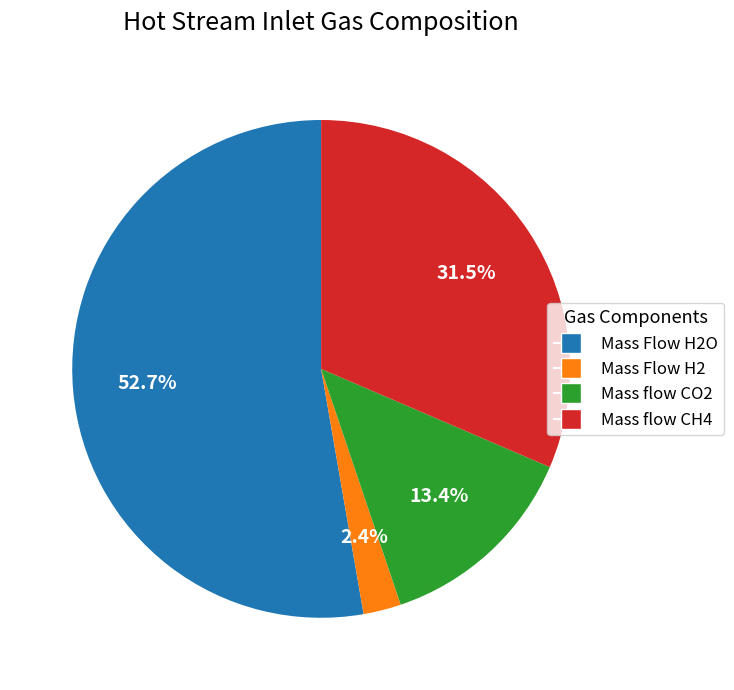

Does any single category account for the majority?

Yes